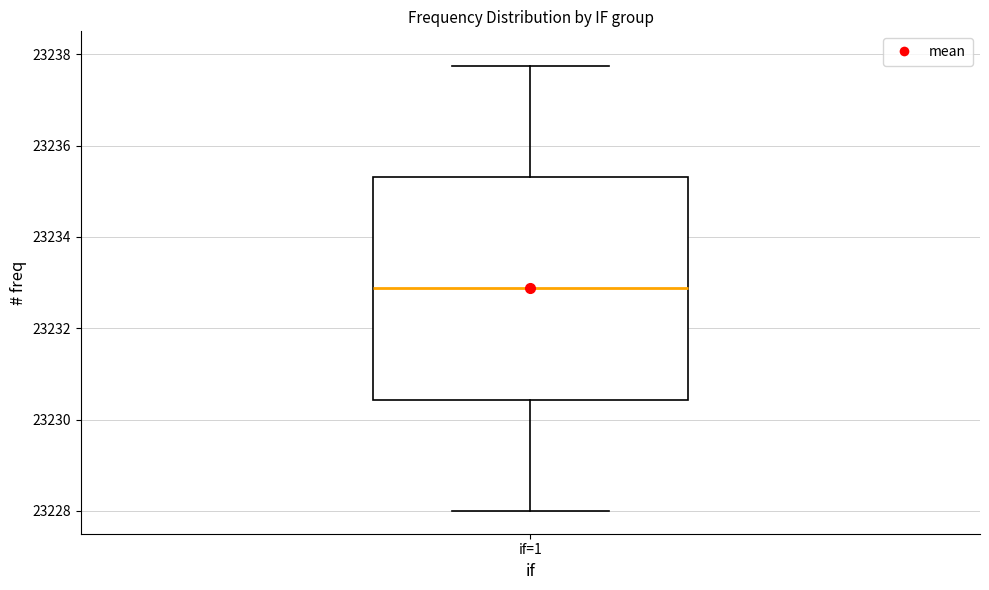

Transcribe this box plot: give where the median line is, the range the box spans, and where the two whiskers end, as read against the y-axis. The values are not printed on the chart, so give them approximately, as read against the axis.

median 23232.8, box 23230.4 to 23235.4, whiskers 23228.0 to 23237.8